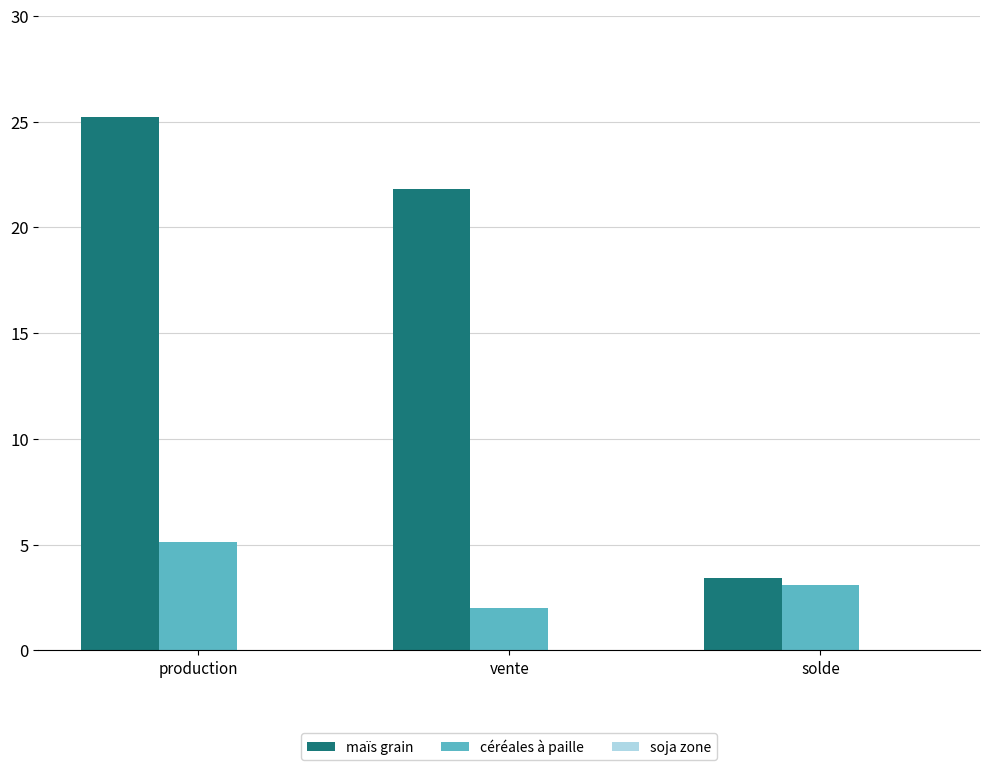

The value of maïs grain at solde is 1.0. True or false?

False